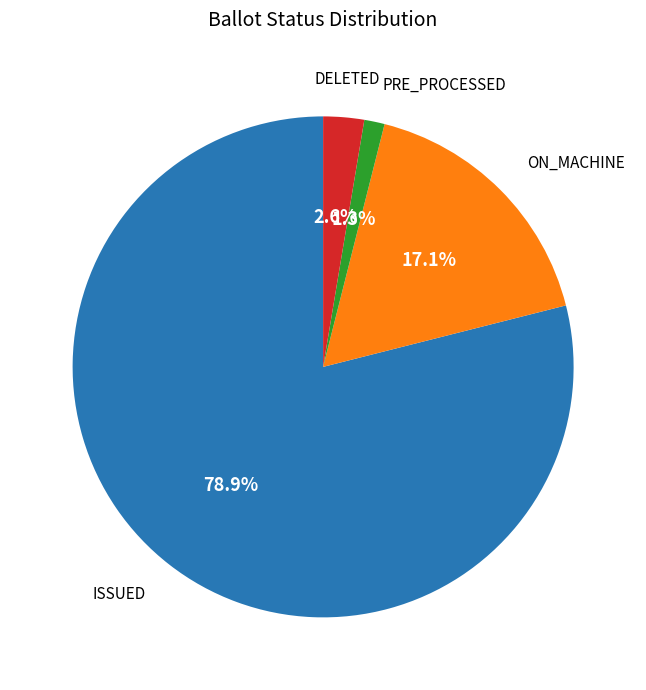

Between PRE_PROCESSED and ISSUED, which is larger?

ISSUED